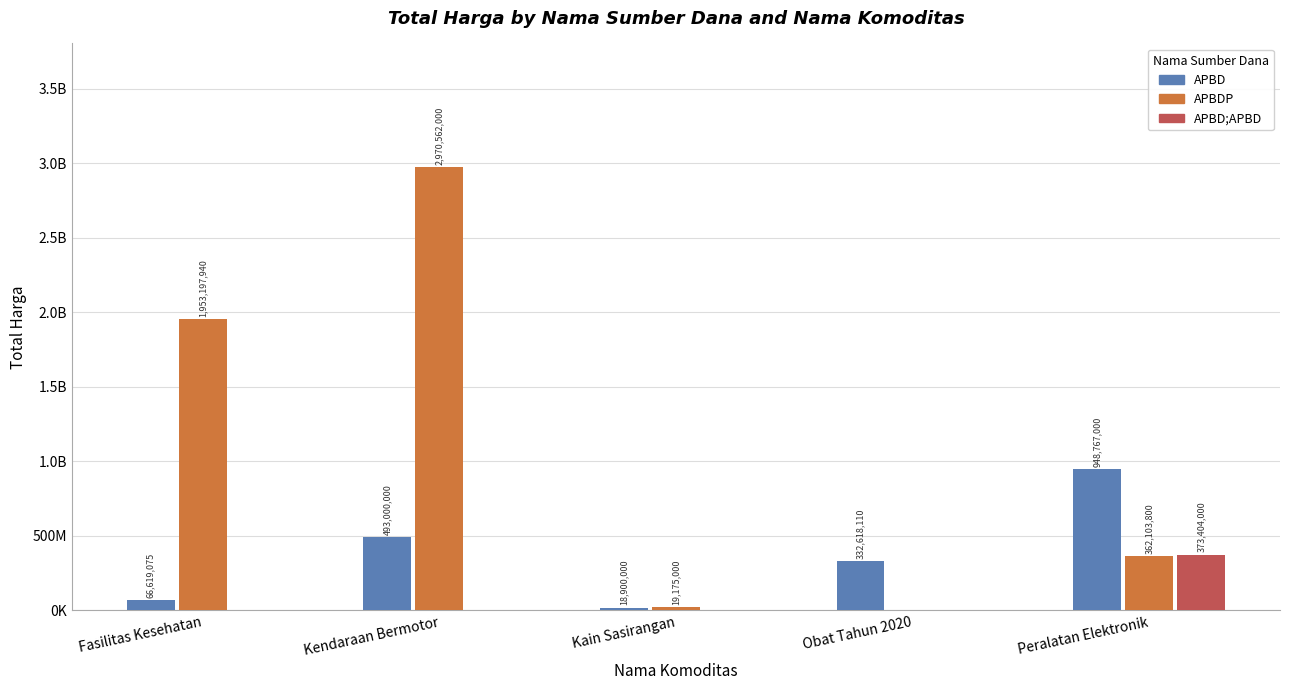

What is the average value of the APBD;APBD series?

74680800